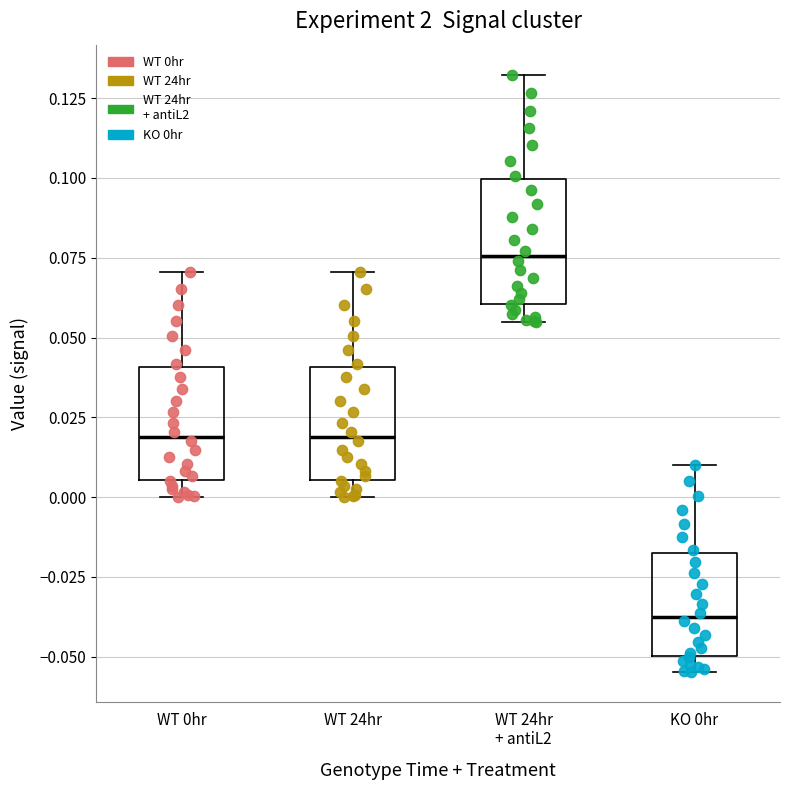

Reading left to right, read every box against the y-axis: the position of its median line, the range the box covers, and the ends of its whiskers. The values are not printed on the chart, so give them approximately, as read against the axis.

WT 0hr: median 0.020, box 0.005 to 0.040, whiskers 0.000 to 0.070
WT 24hr: median 0.020, box 0.005 to 0.040, whiskers 0.000 to 0.070
WT 24hr + antiL2: median 0.075, box 0.060 to 0.100, whiskers 0.055 to 0.130
KO 0hr: median -0.035, box -0.050 to -0.015, whiskers -0.055 to 0.010